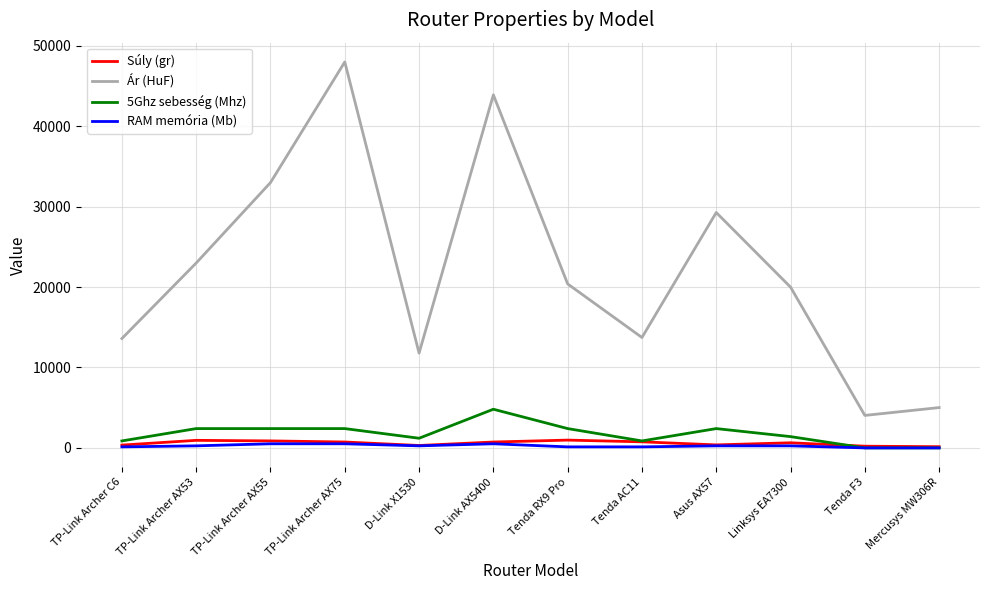

Which series has the largest total across all categories?

Ár (HuF)